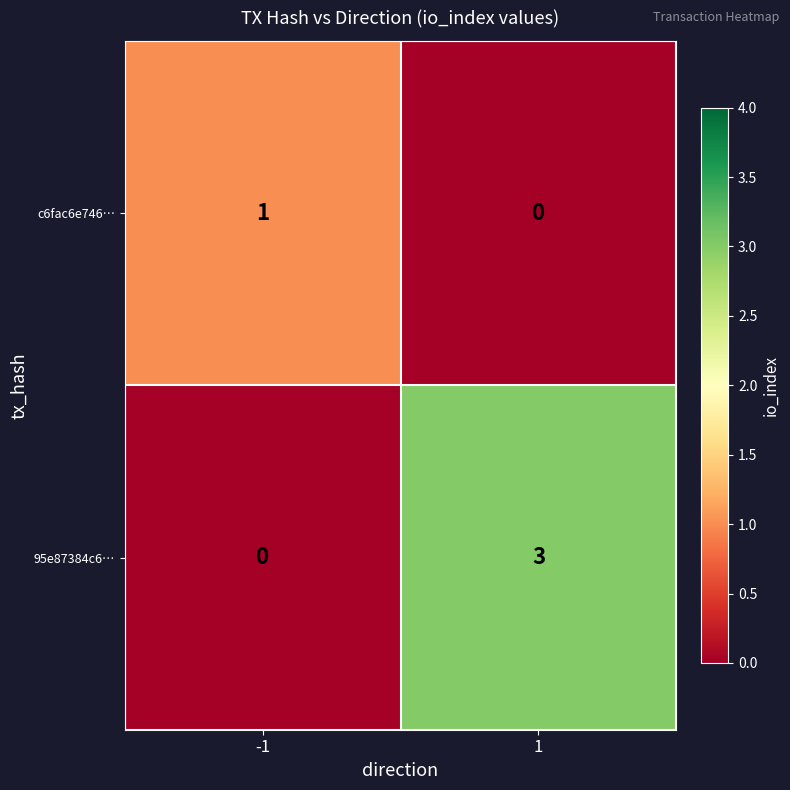

Reading left to right, transcribe all the data shown in this chart.

c6fac6e746…: 1	0
95e87384c6…: 0	3